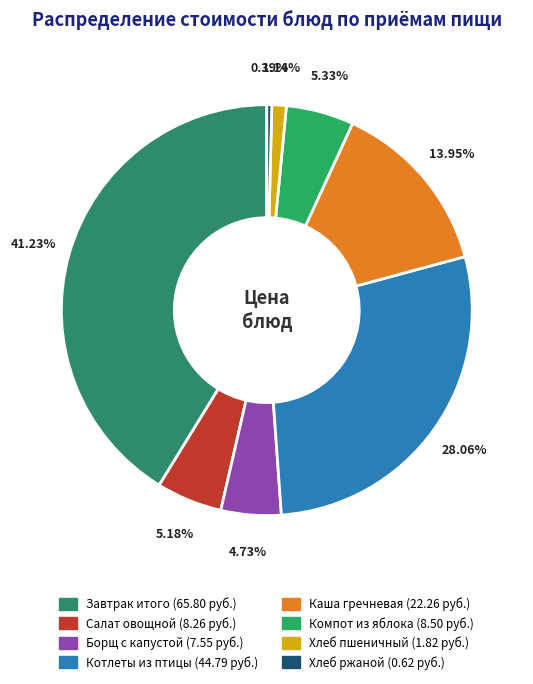

Rank the categories by value from lowest to highest.

Хлеб ржаной, Хлеб пшеничный, Борщ с капустой, Салат овощной, Компот из яблока, Каша гречневая, Котлеты из птицы, Завтрак итого